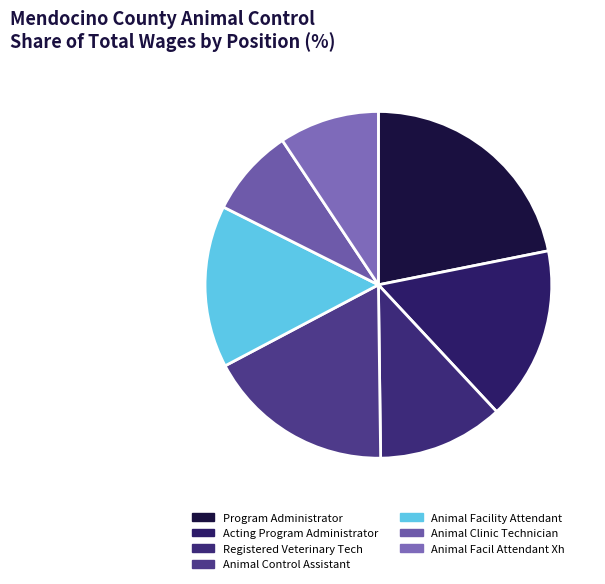

Rank the categories by value from lowest to highest.

Animal Clinic Technician, Animal Facil Attendant Xh, Registered Veterinary Tech, Animal Facility Attendant, Acting Program Administrator, Animal Control Assistant, Program Administrator